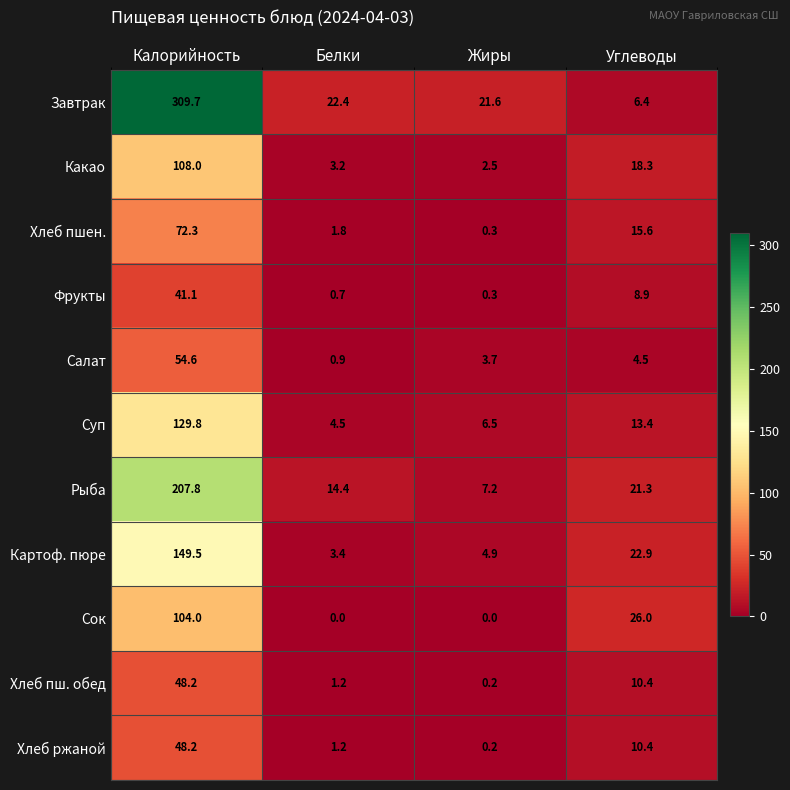

At which category is the sum across all series the highest?

Калорийность